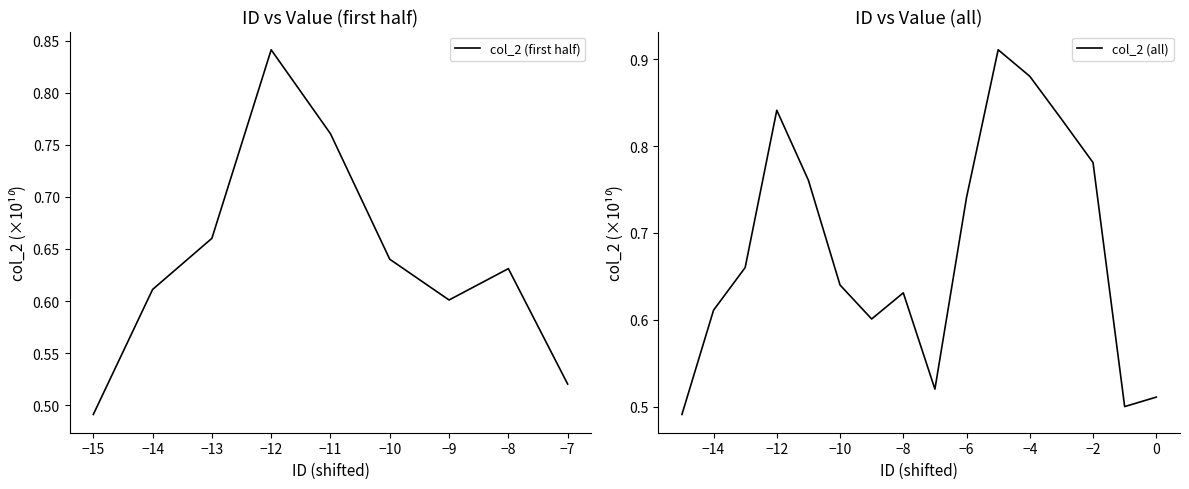

How many values are between 0 and 1?

16